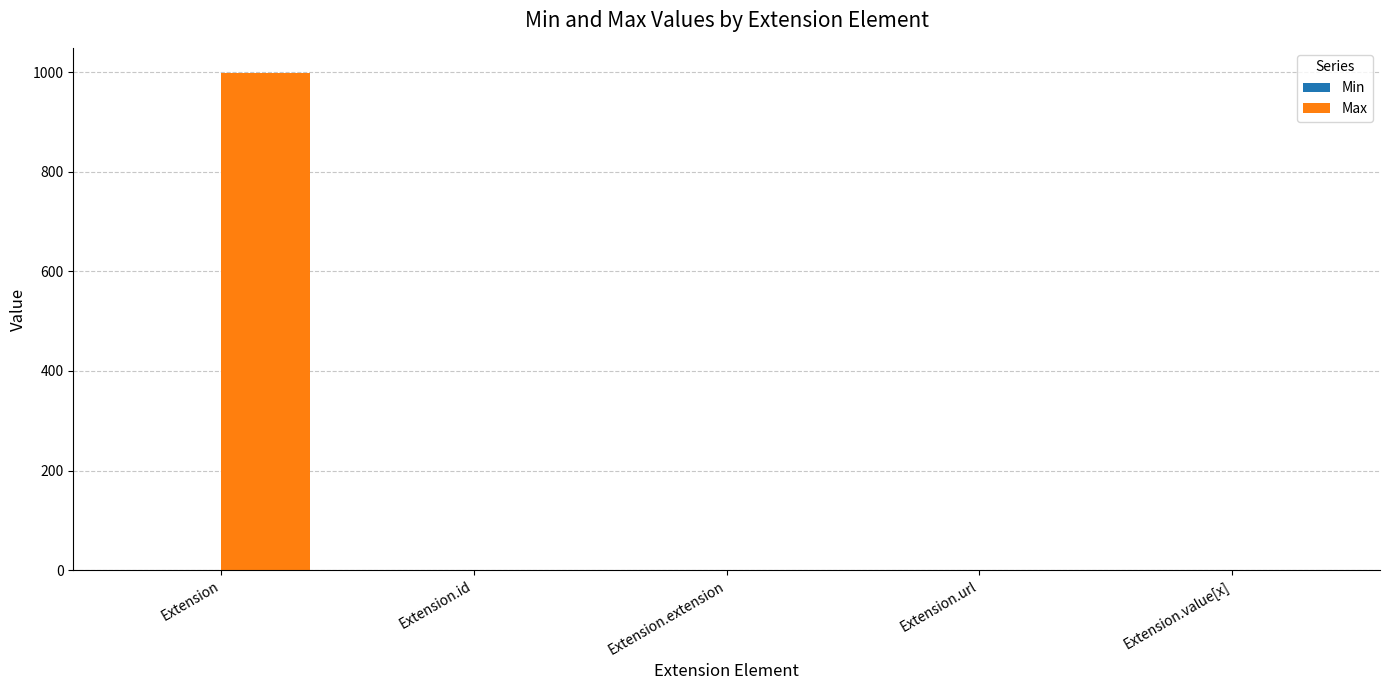

How many groups of bars are there?

5